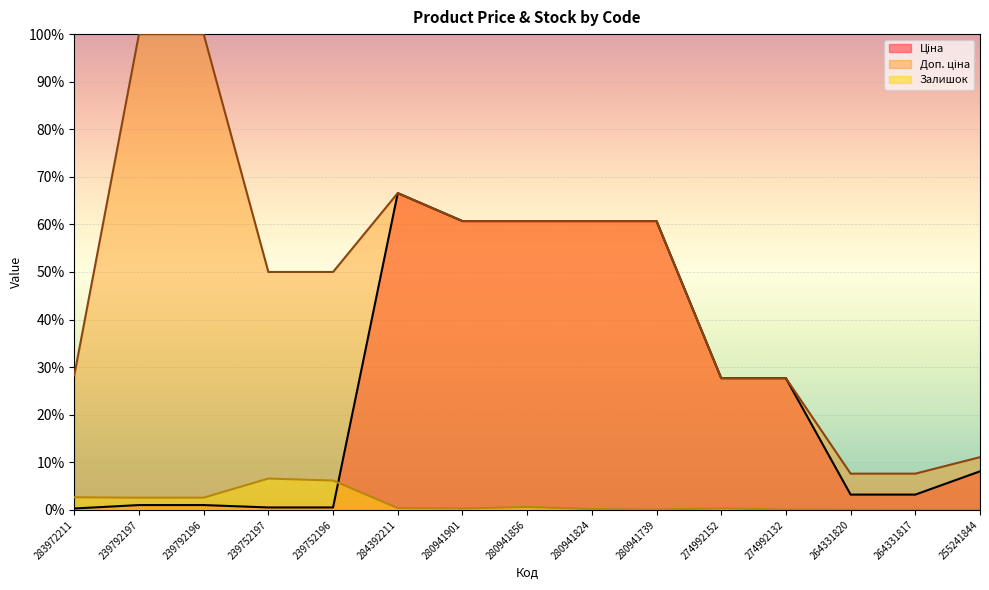

What is the maximum value shown in the chart?

100.0